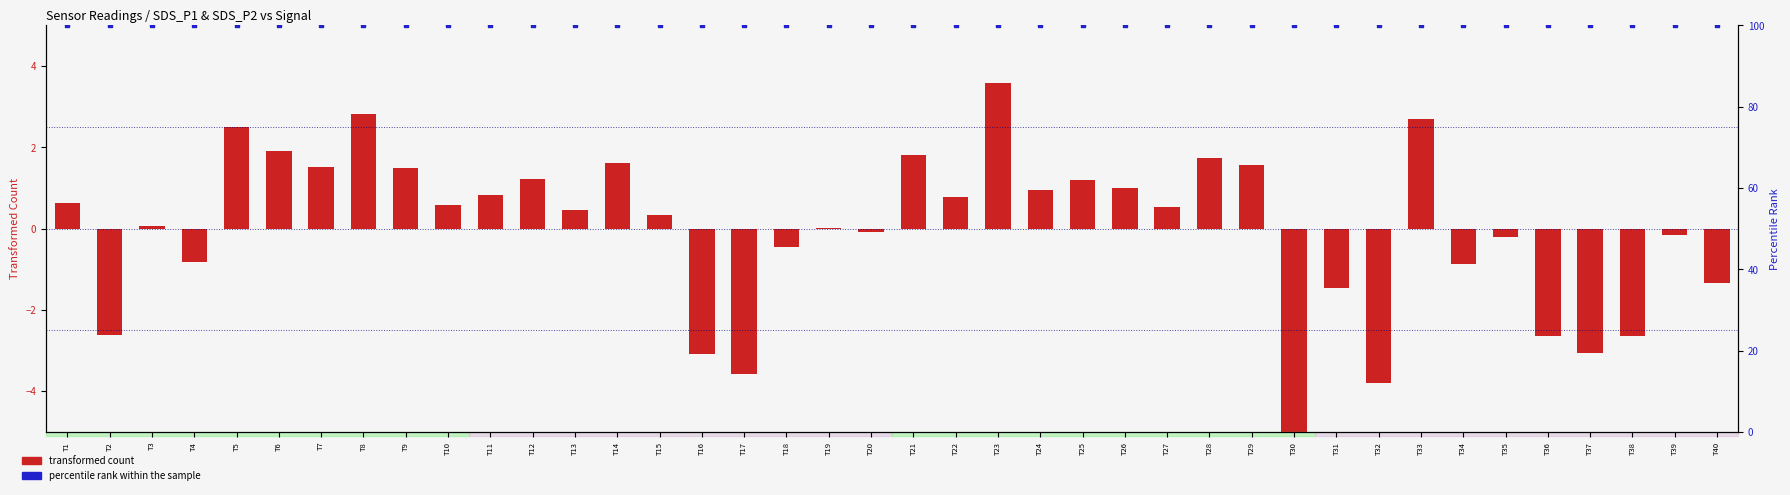

What is the total value across all series at T20?

99.9